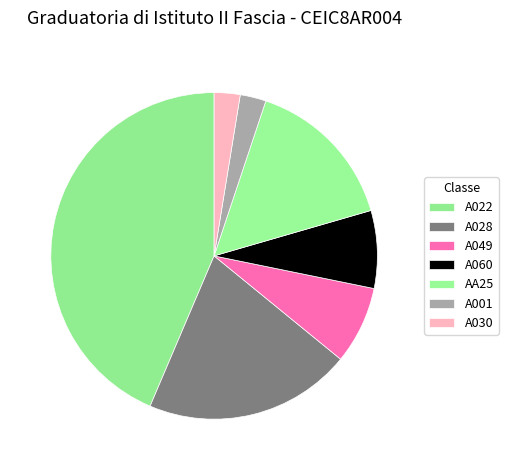

How many segments does this pie chart have?

7